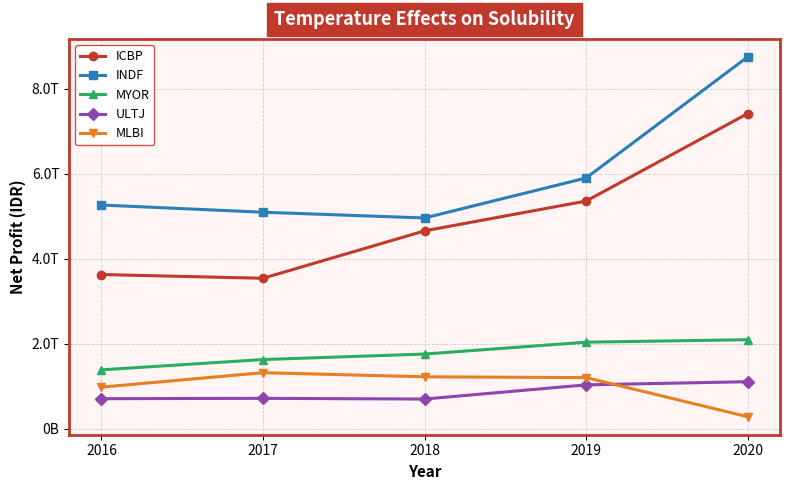

Between 2017 and 2020, which is larger?

2020